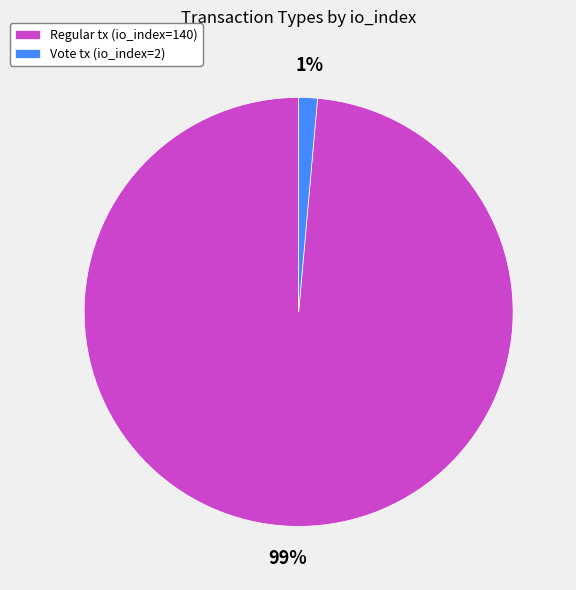

Is there a majority slice in this chart?

Yes